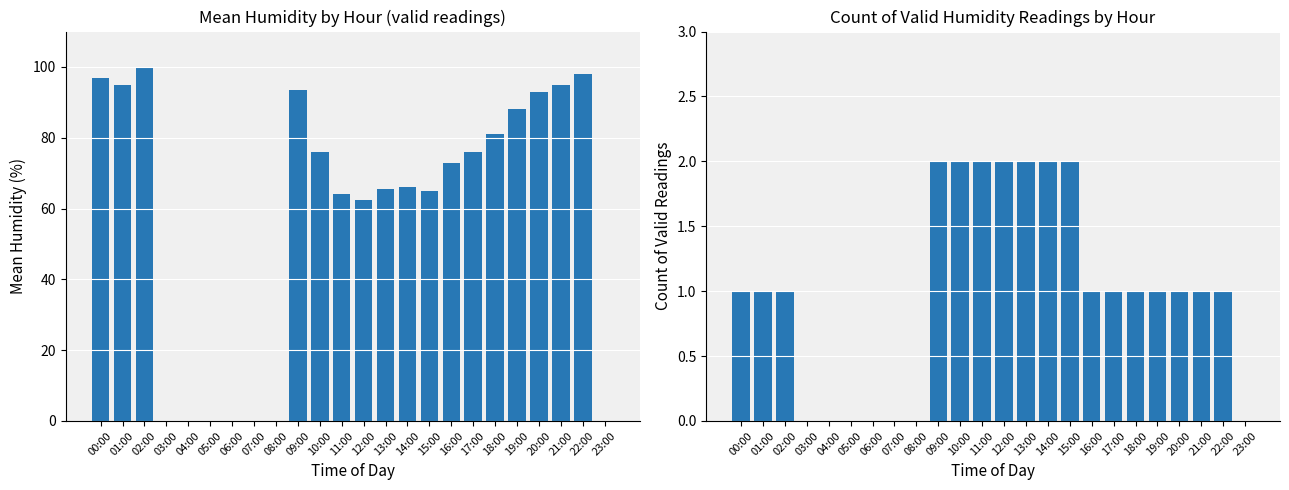

True or false: humid_count has a value of 1.0 at 22:00.

True